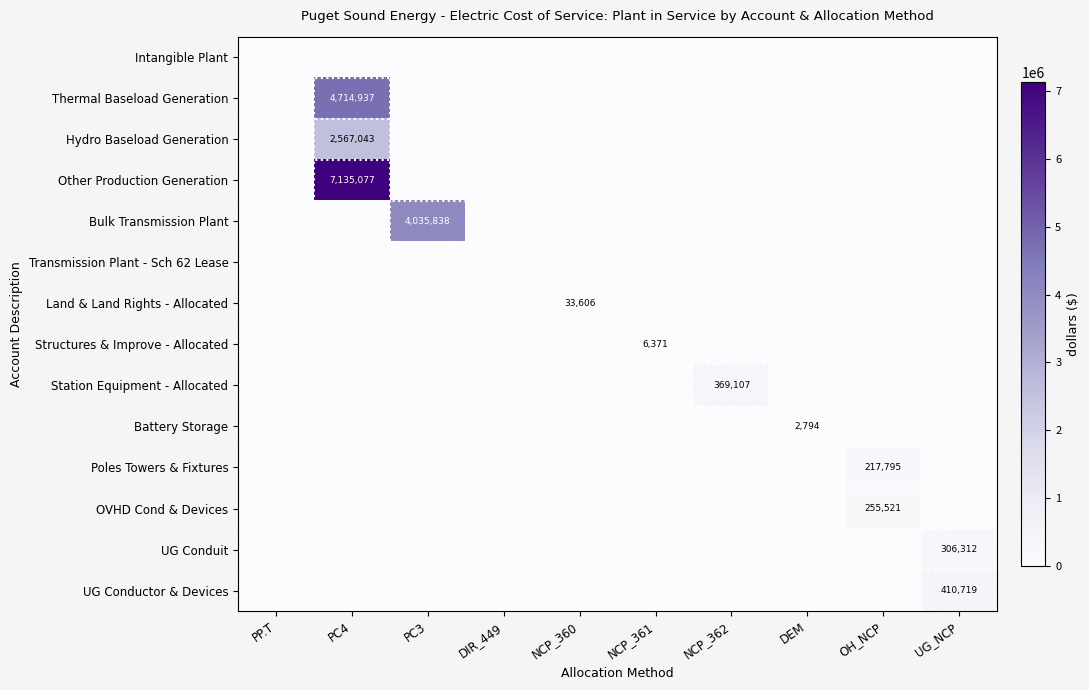

The Bulk Transmission Plant series shows 4035838 at PC3. True or false?

True